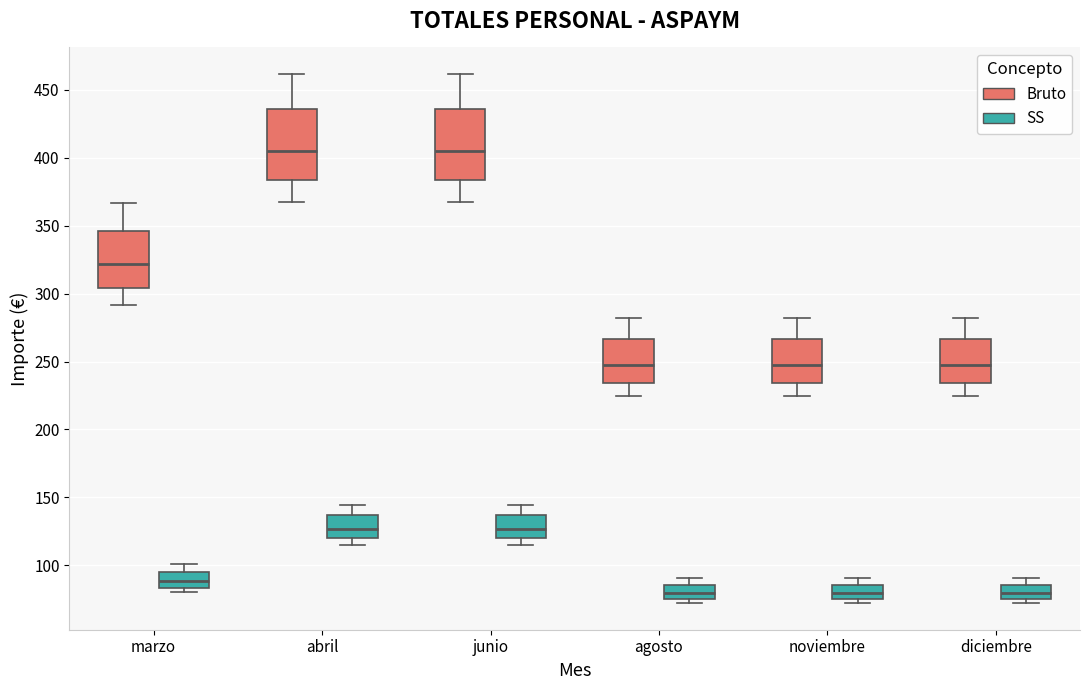

Reading left to right, read every box against the y-axis: the position of its median line, the range the box covers, and the ends of its whiskers. The values are not printed on the chart, so give them approximately, as read against the axis.

marzo (Bruto): median 320, box 305 to 345, whiskers 290 to 365
marzo (SS): median 90, box 85 to 95, whiskers 80 to 100
abril (Bruto): median 405, box 385 to 435, whiskers 365 to 460
abril (SS): median 125, box 120 to 135, whiskers 115 to 145
junio (Bruto): median 405, box 385 to 435, whiskers 365 to 460
junio (SS): median 125, box 120 to 135, whiskers 115 to 145
agosto (Bruto): median 250, box 235 to 265, whiskers 225 to 280
agosto (SS): median 80, box 75 to 85, whiskers 70 to 90
noviembre (Bruto): median 250, box 235 to 265, whiskers 225 to 280
noviembre (SS): median 80, box 75 to 85, whiskers 70 to 90
diciembre (Bruto): median 250, box 235 to 265, whiskers 225 to 280
diciembre (SS): median 80, box 75 to 85, whiskers 70 to 90